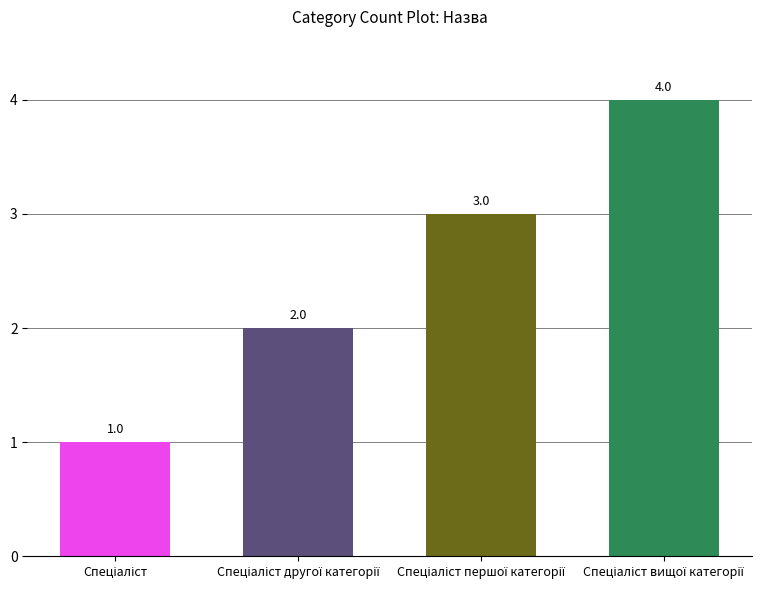

How many series are shown in this chart?

1